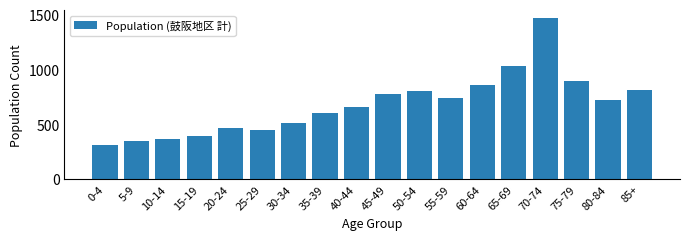

Reading right to left, list all the values displayed in this chart.

816	720	893	1469	1034	864	739	807	778	655	600	516	448	469	392	368	348	310